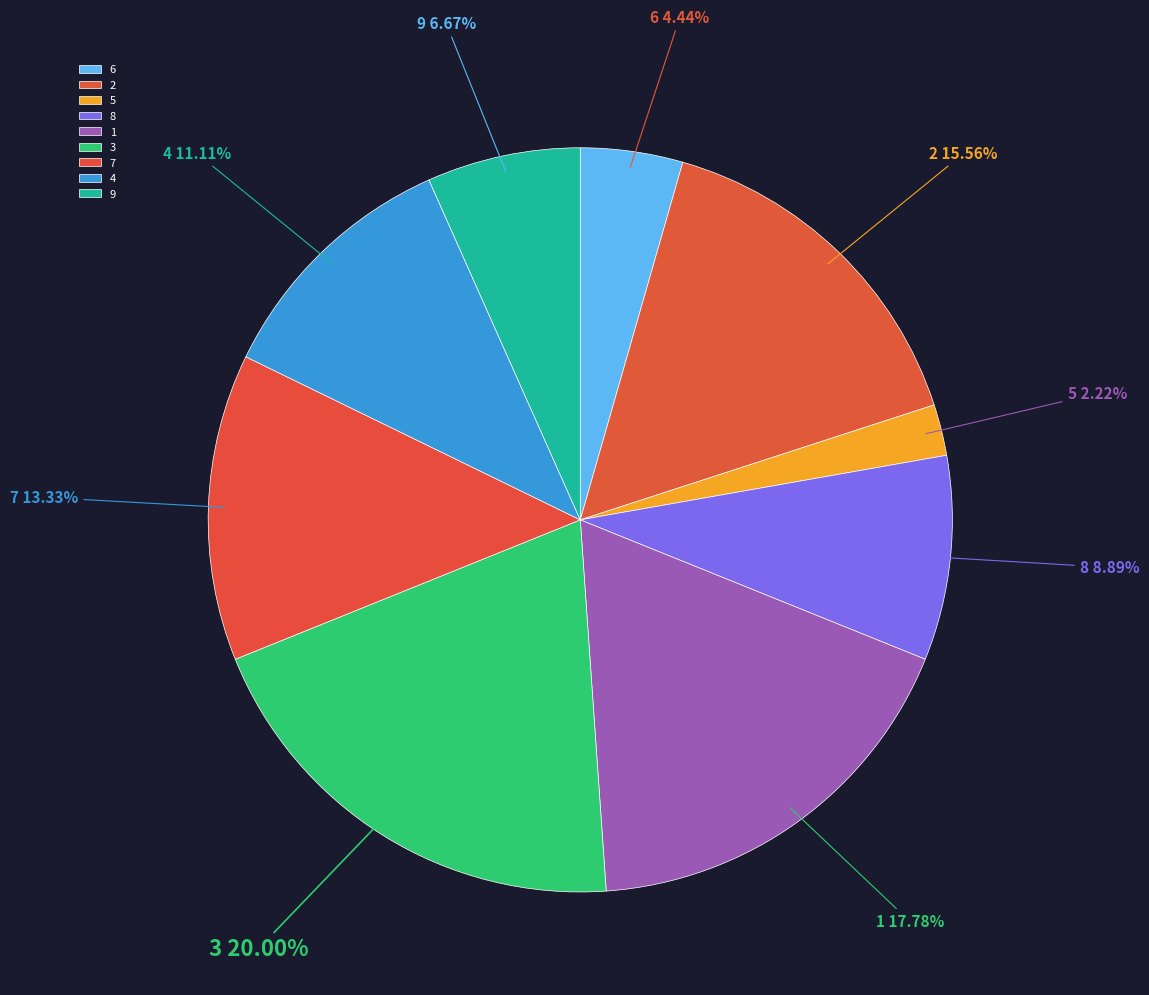

To the nearest percent, what is the average slice percentage?

11%